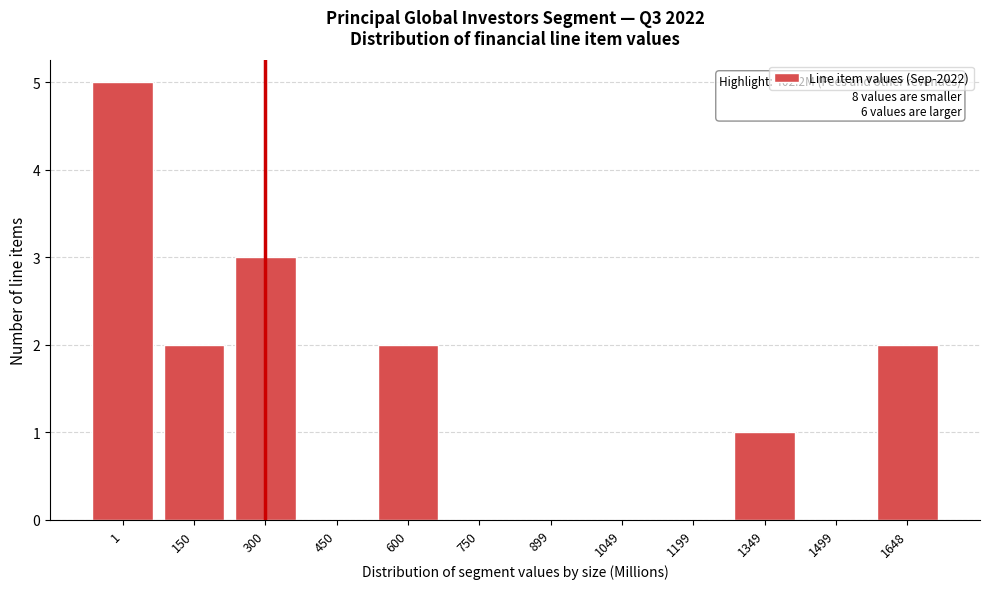

Reading left to right, extract all data points from this chart.

1=5	150=2	300=3	450=0	600=2	750=0	899=0	1049=0	1199=0	1349=1	1499=0	1648=2